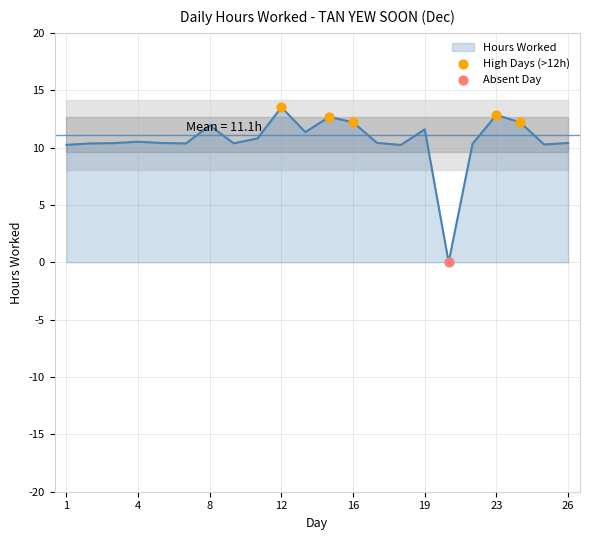

The value of Hours Worked at 12 is 6.5. True or false?

False